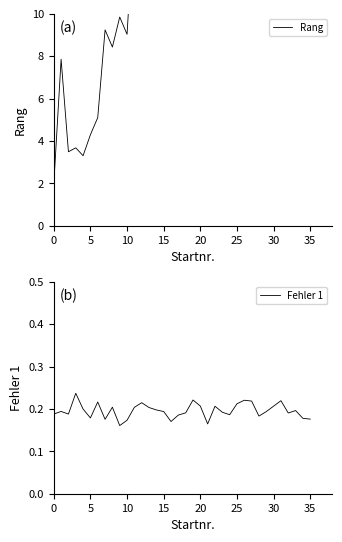

What is the difference between the maximum and minimum values in the Fehler 1 series?

0.1